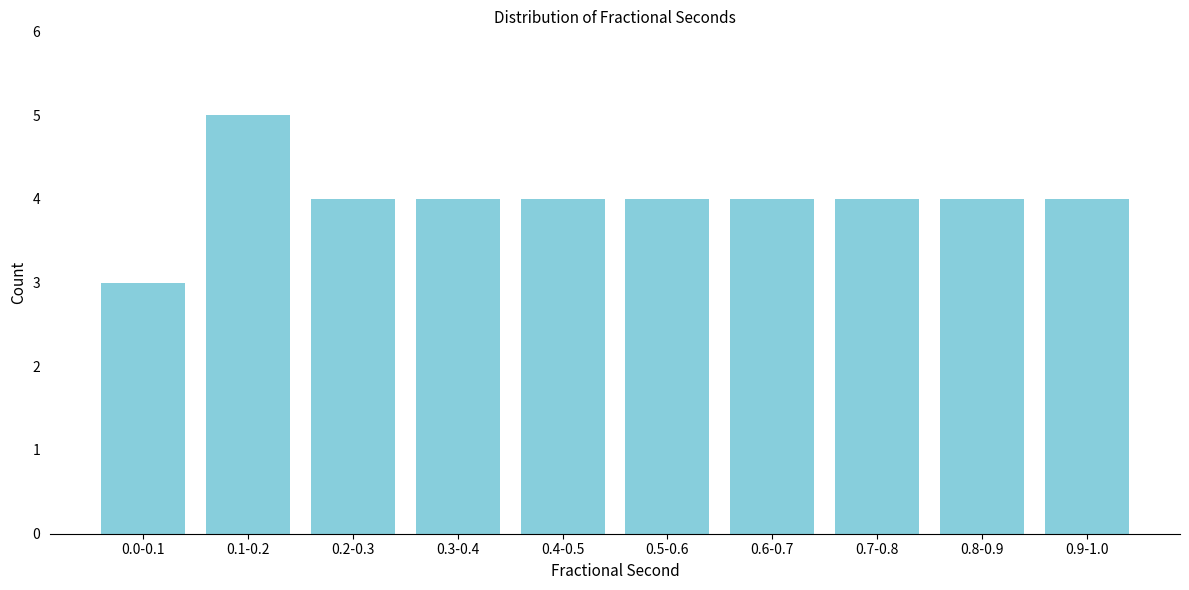

Reading left to right, transcribe all the data shown in this chart.

3	5	4	4	4	4	4	4	4	4